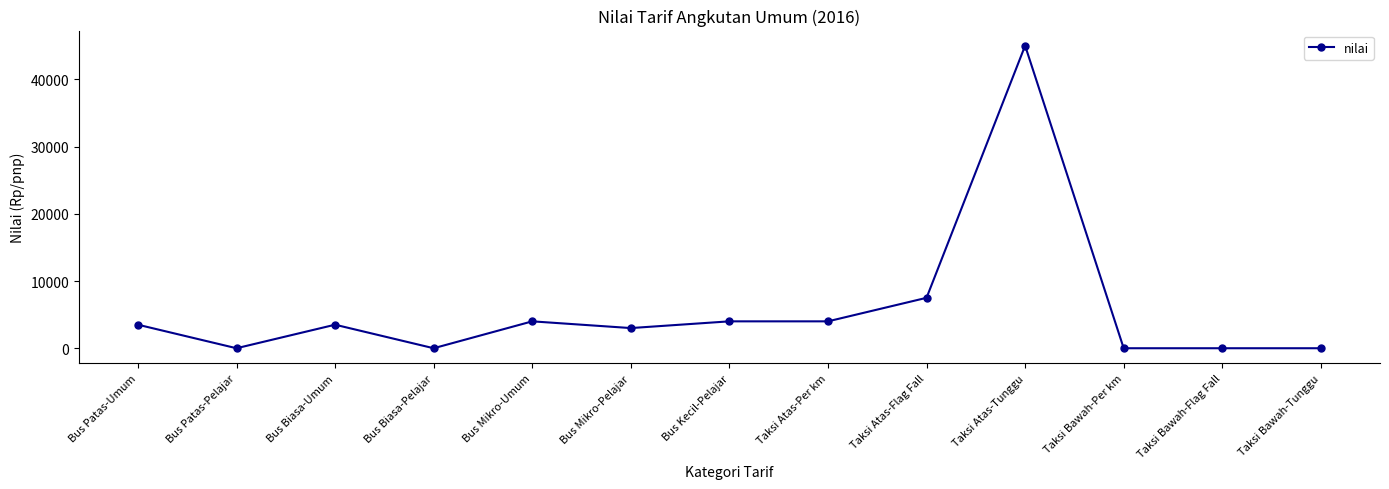

Where is the first local maximum?

Bus Biasa-Umum